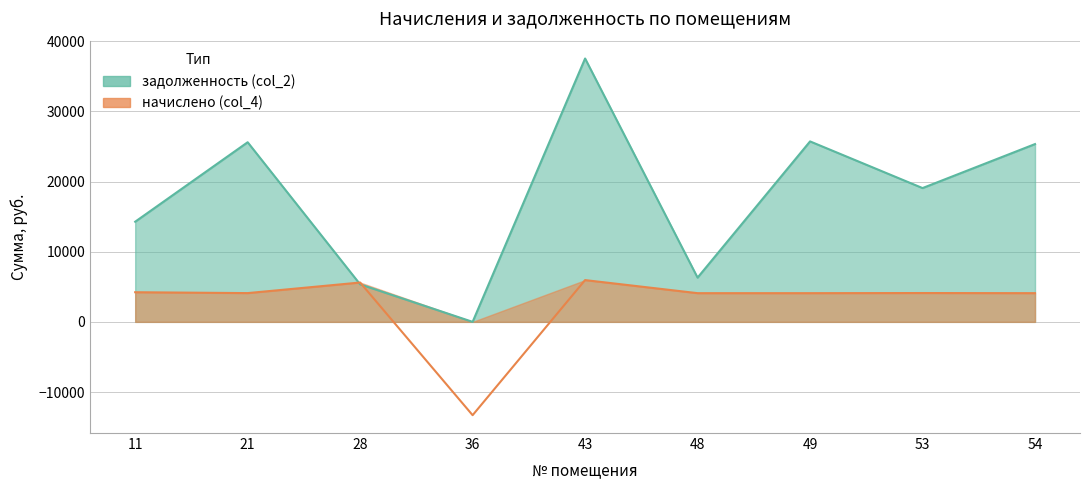

How many interior local peaks does the начислено (col_4) series have?

3